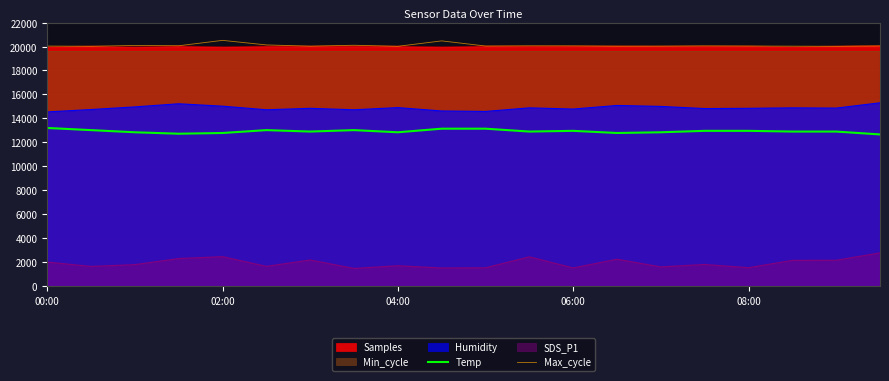

How many lines are shown in the chart?

2